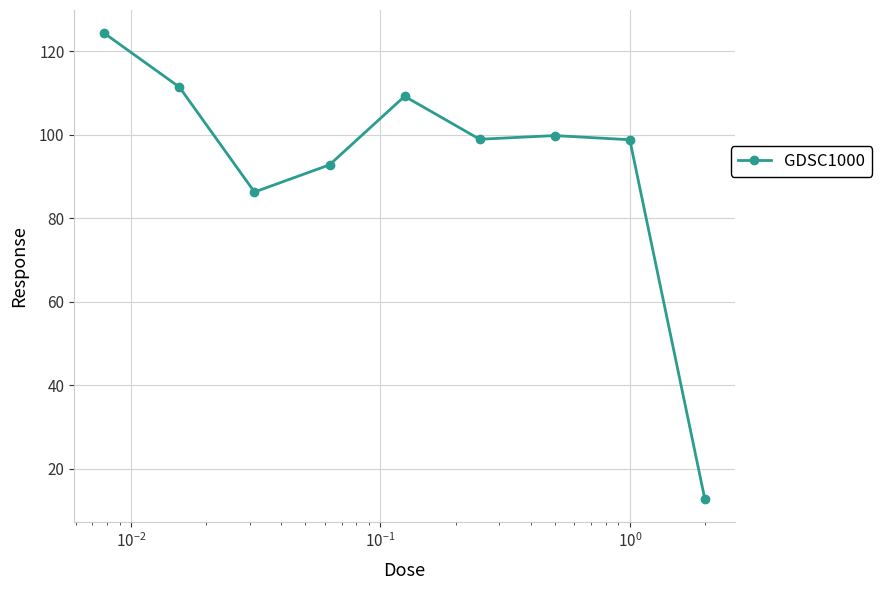

How many lines are shown in the chart?

1